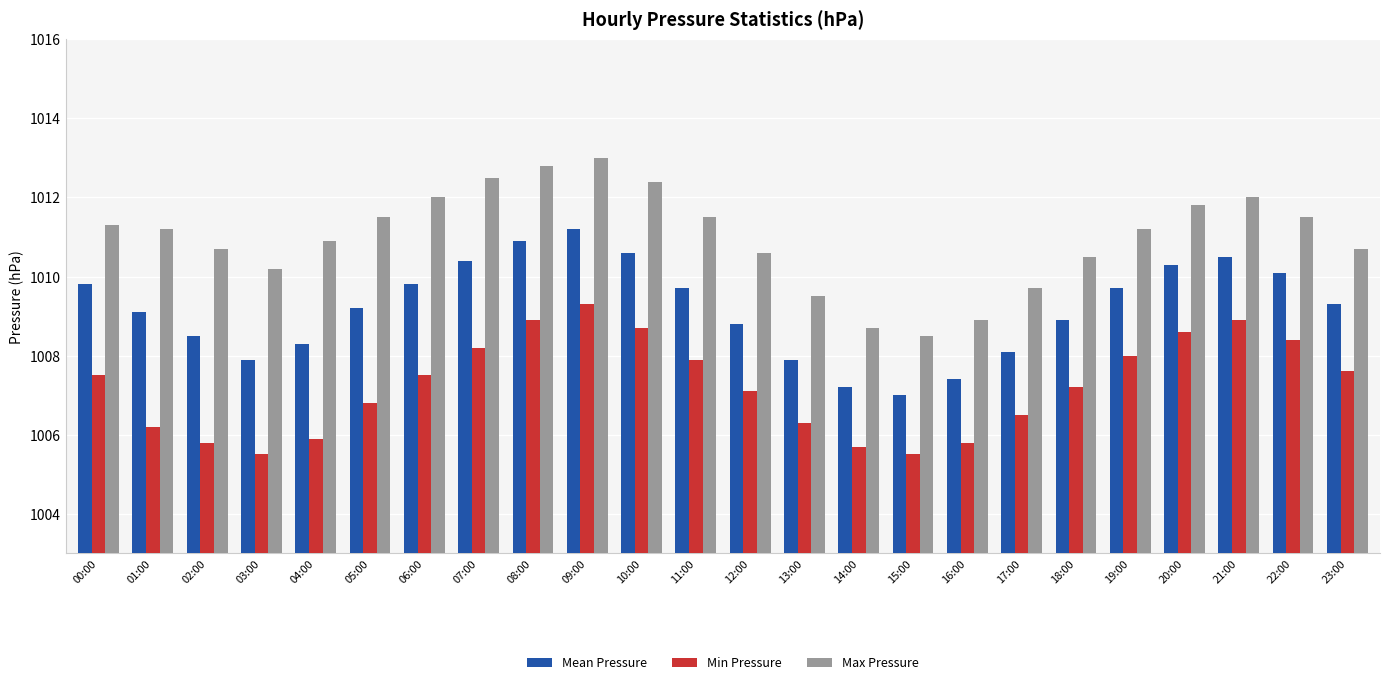

What is the approximate value of Min Pressure at 16:00?

1005.8